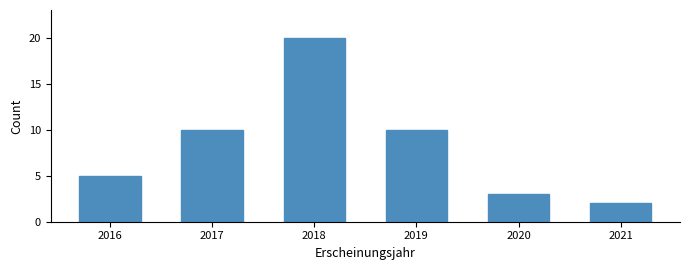

Reading left to right, transcribe all the data shown in this chart.

5	10	20	10	3	2